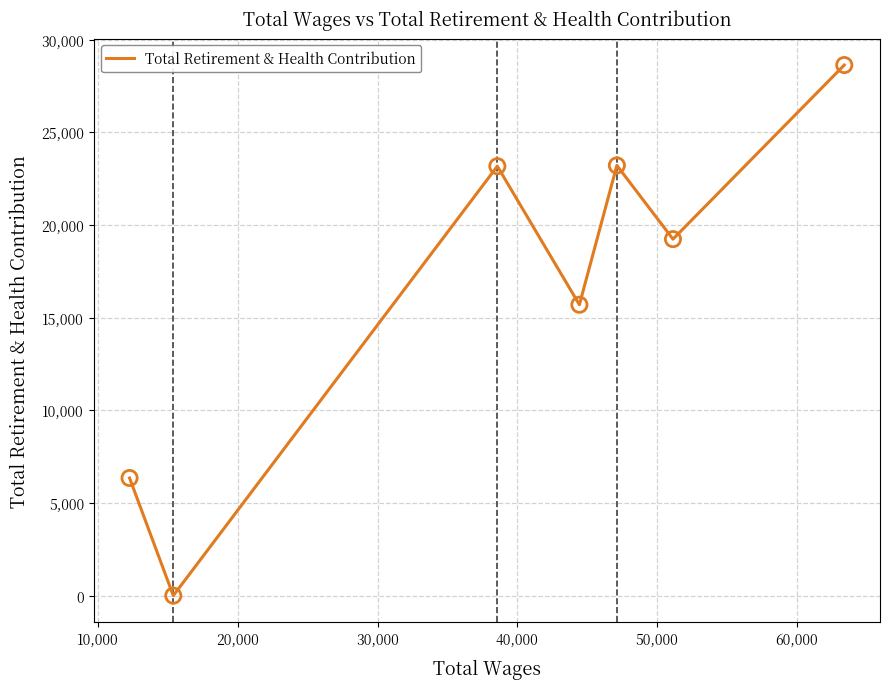

What is the difference between the second highest and second lowest values?

16866